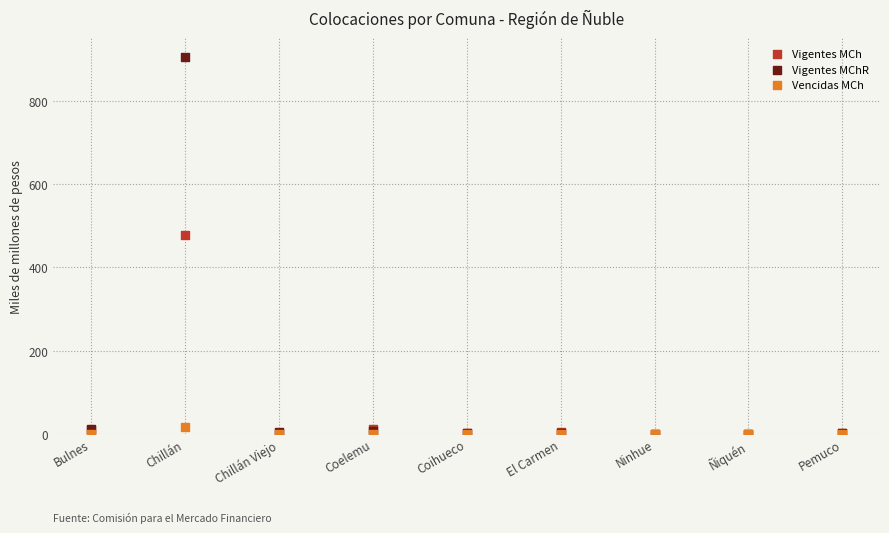

Which series reaches the maximum Y coordinate?

Vigentes MChR